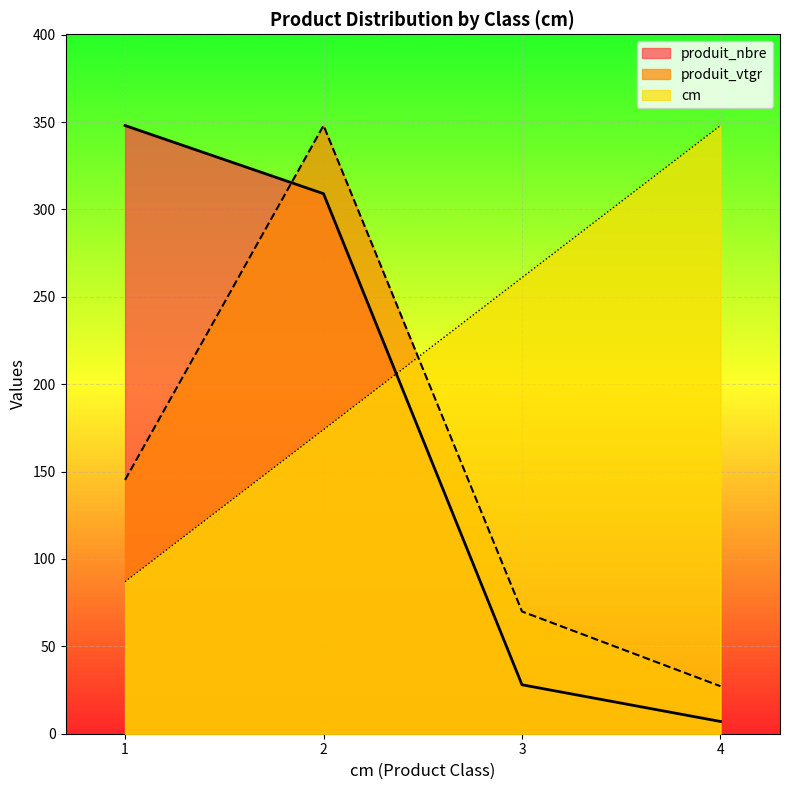

Where is cm nearest to the value 217?

2